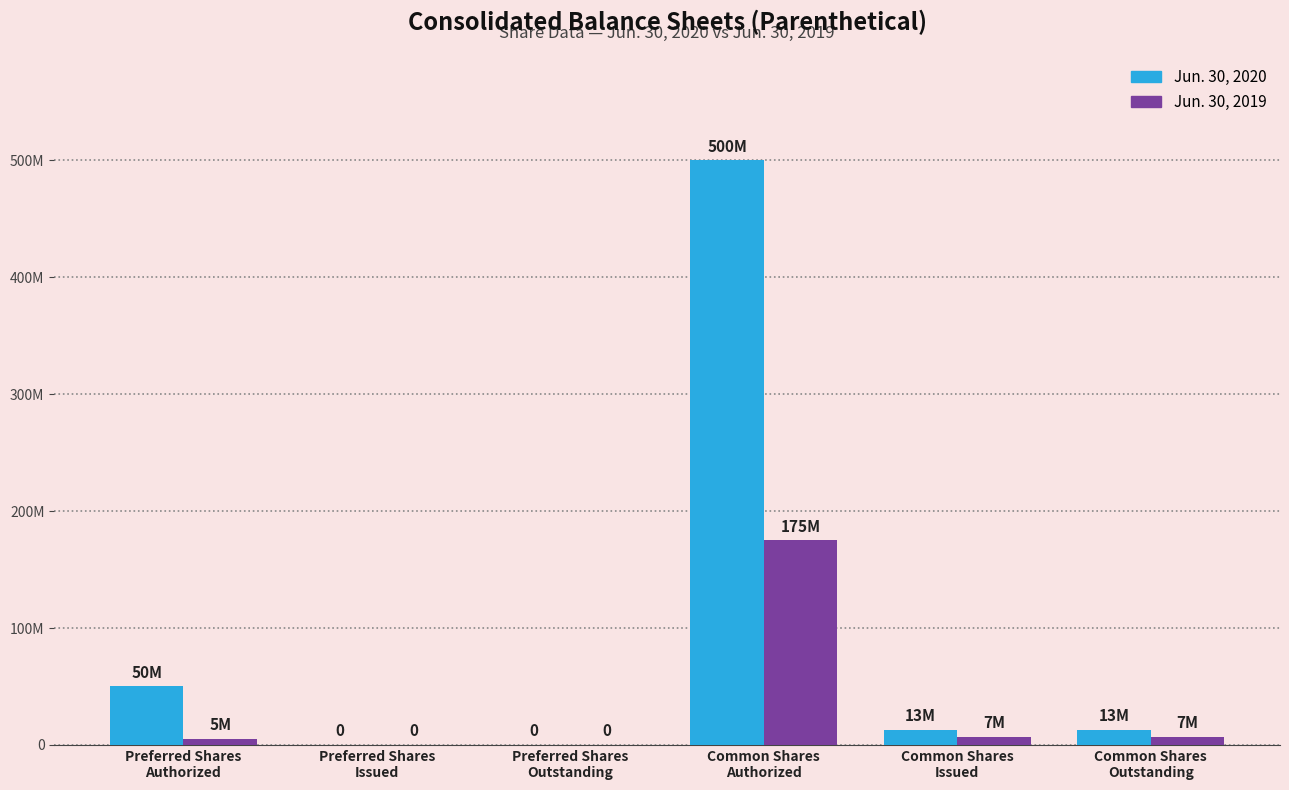

Are the bars horizontal?

No